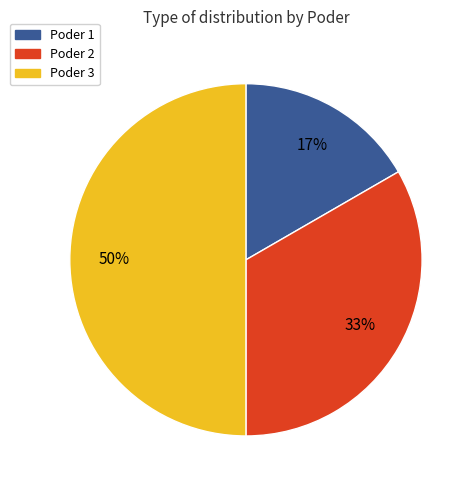

To the nearest percent, what is the difference between the largest and smallest slice percentages?

33%